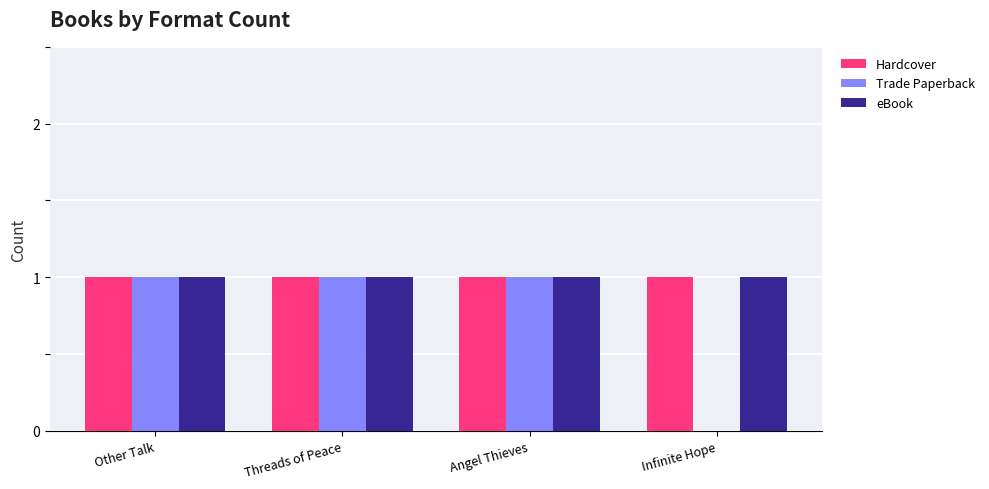

Reading right to left, list all the values displayed in this chart.

Hardcover: 1	1	1	1
Trade Paperback: 0	1	1	1
eBook: 1	1	1	1